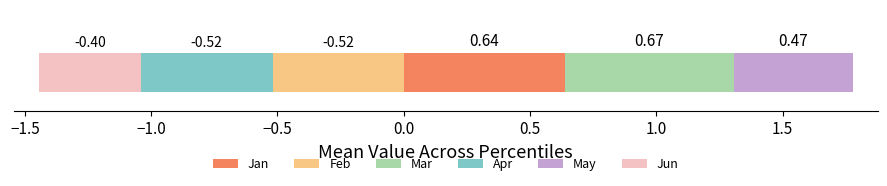

The May series shows 0.2 at pct35. True or false?

False